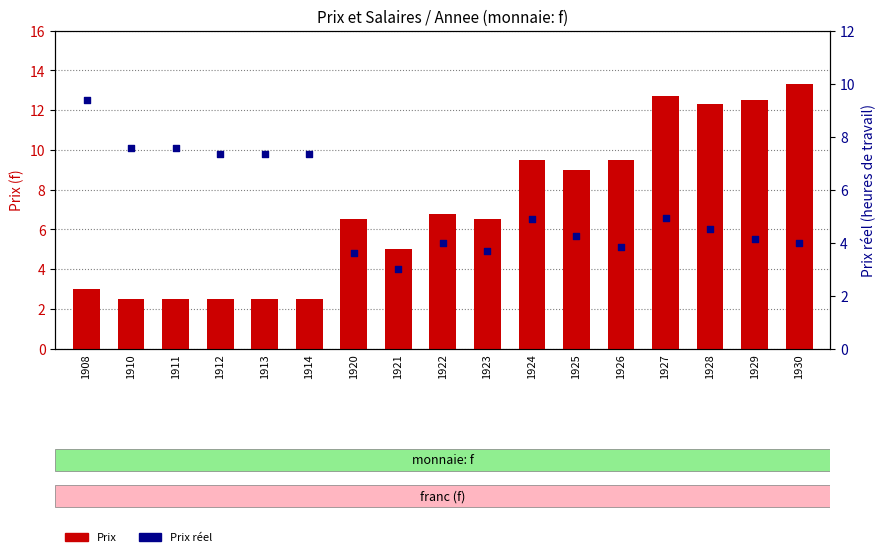

At which category is the sum across all series the highest?

1927